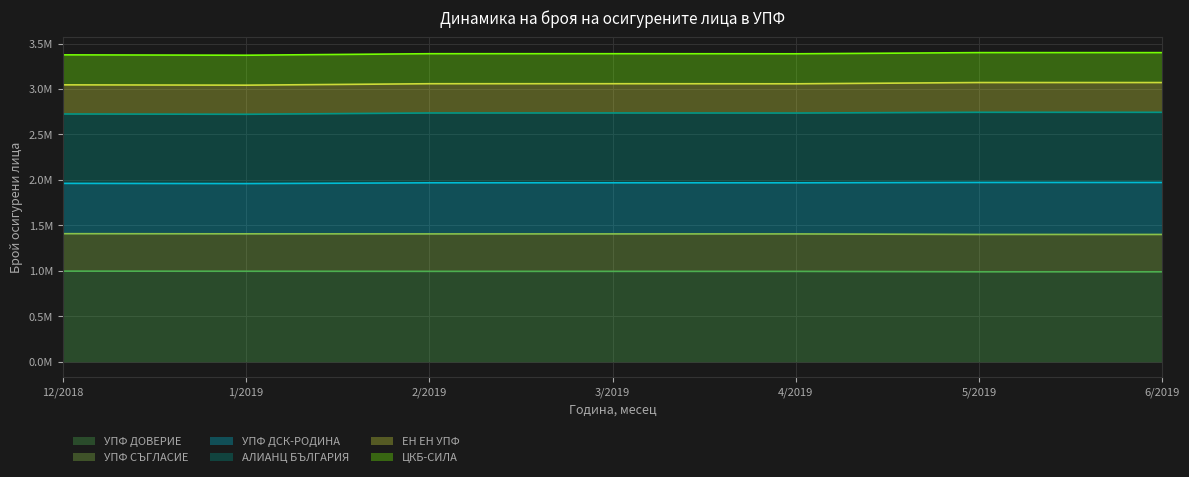

What position from the right is 3/2019?

4